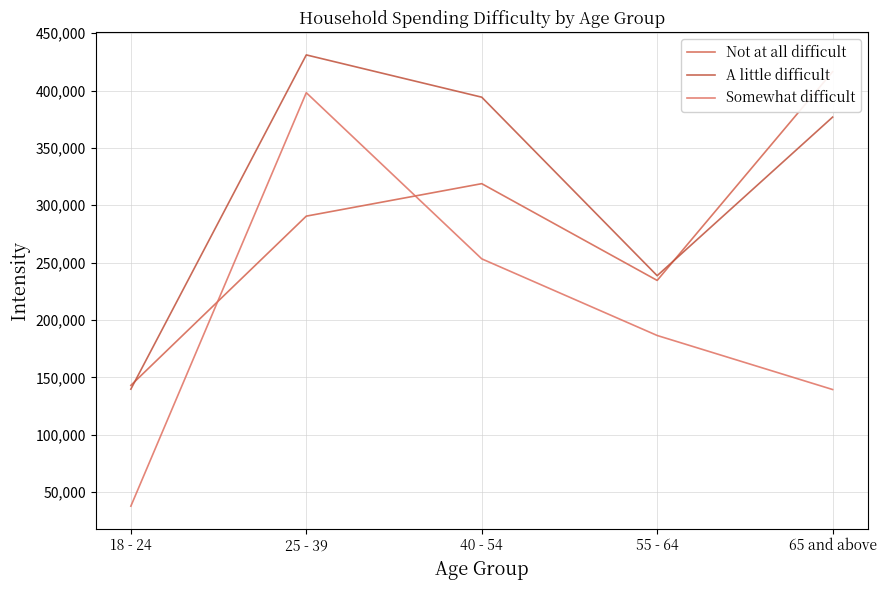

What is the total value across all series at 40 - 54?

966381